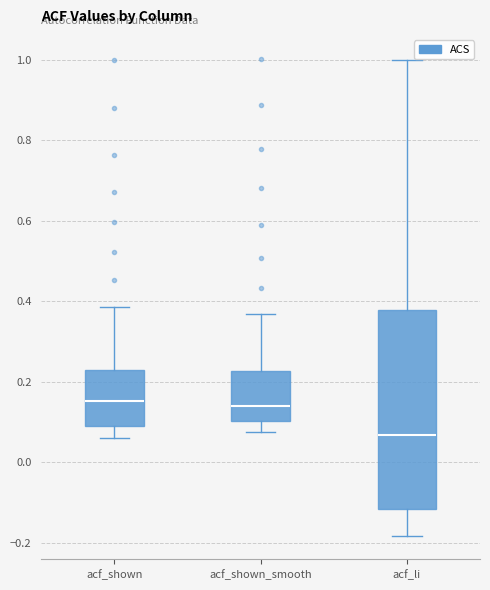

Where does the lower whisker of the box for acf_li end on the y-axis? The values are not printed on the chart, so give them approximately, as read against the axis.

-0.18